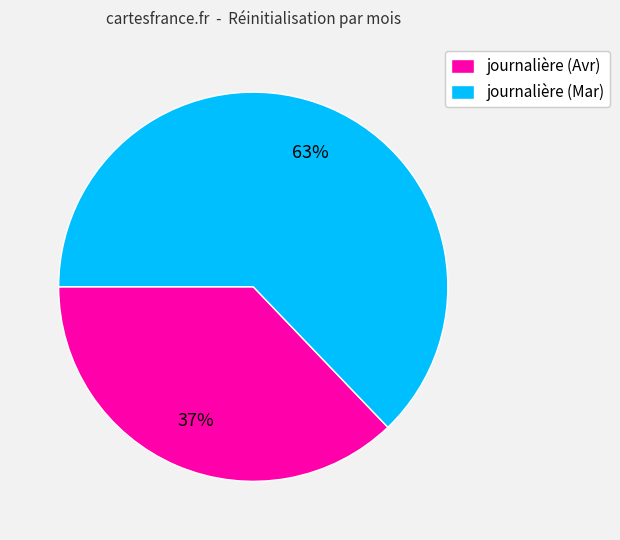

How many slices are in this pie chart?

2